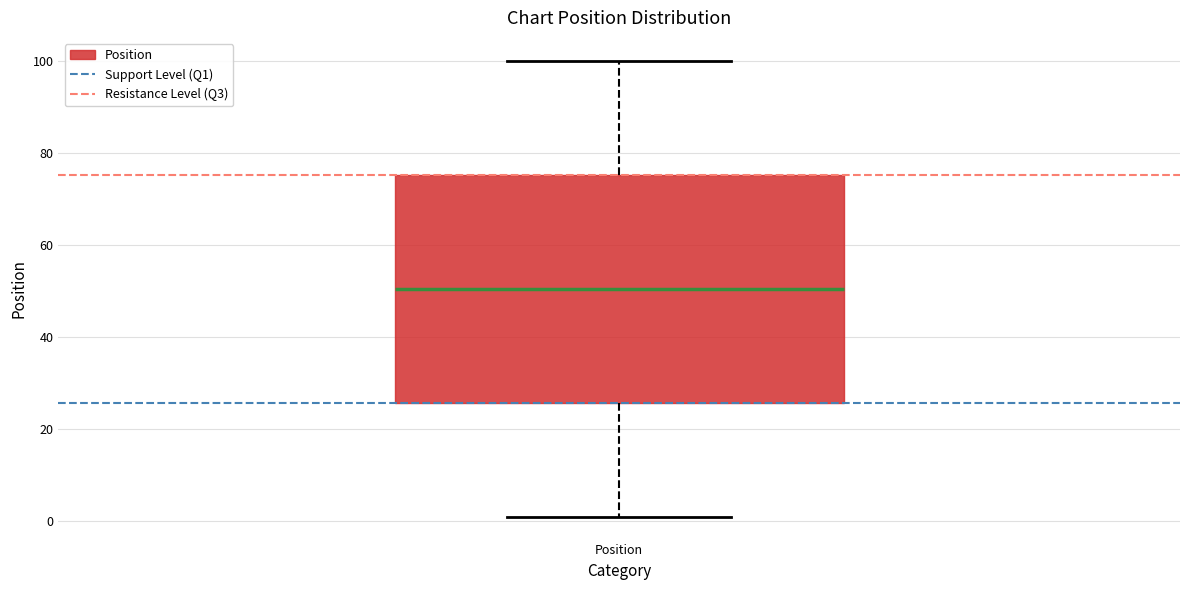

Where does the upper whisker of the box for Position end on the y-axis? The values are not printed on the chart, so give them approximately, as read against the axis.

100